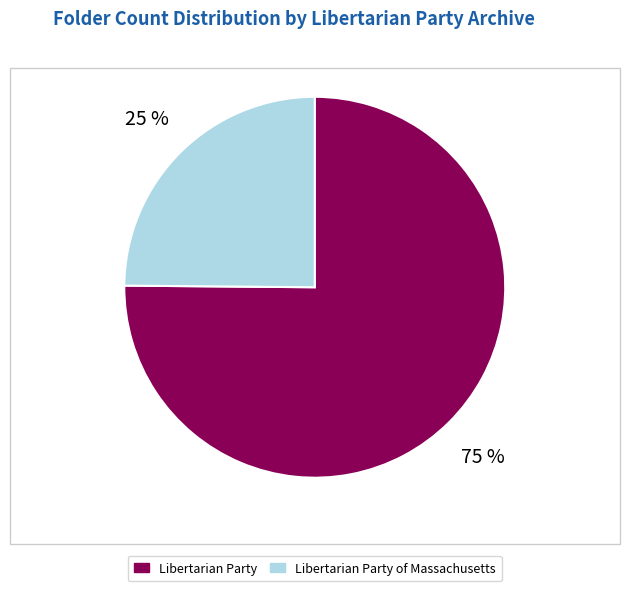

Does any single category account for the majority?

Yes